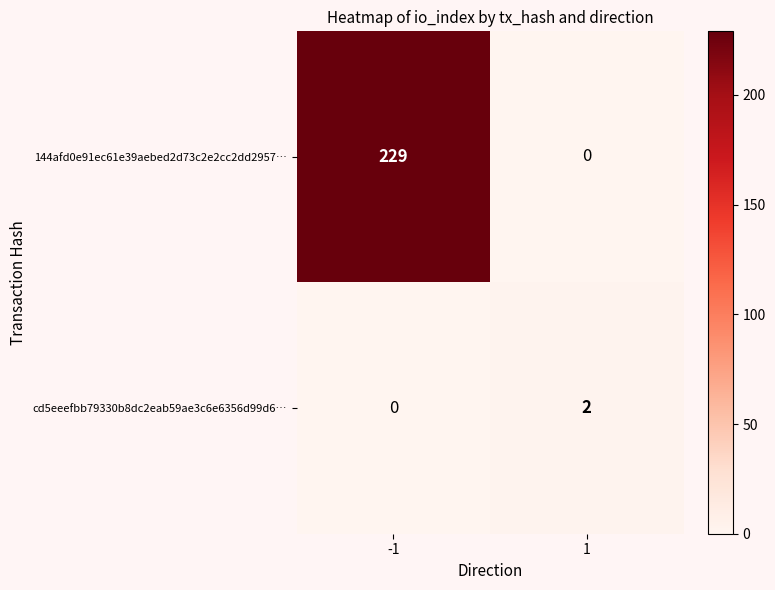

Which series has the largest total across all categories?

144afd0e91ec61e39aebed2d73c2e2cc2dd2957…